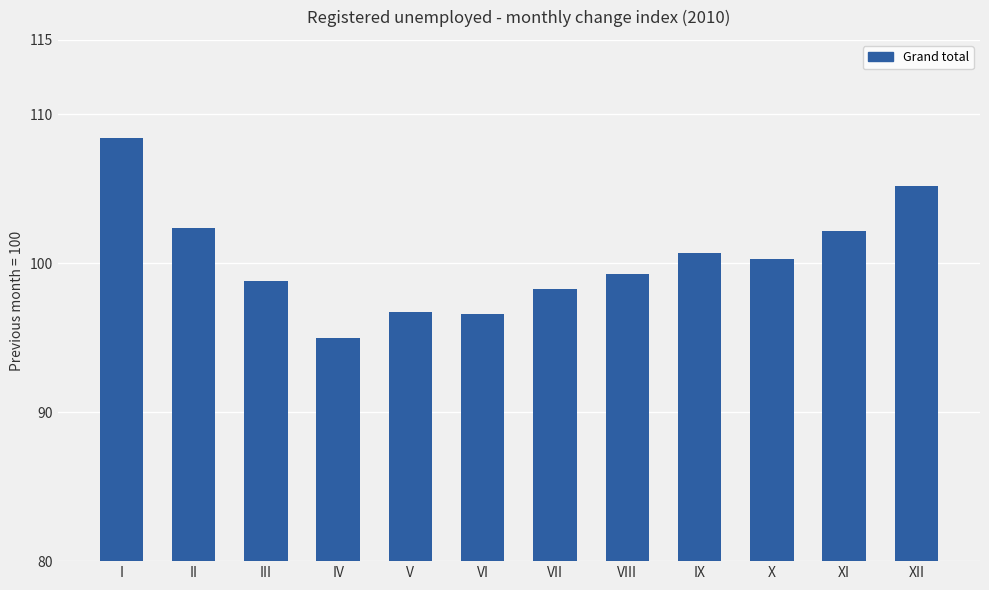

Count the number of values greater than 100.

6